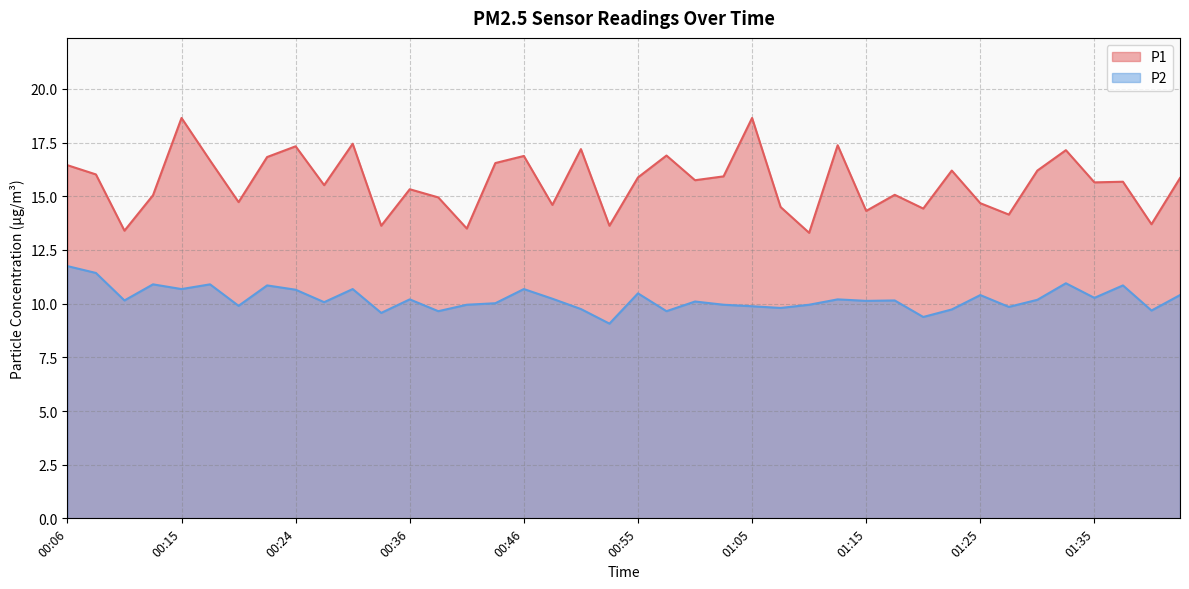

At 00:10, list the series in order from largest to smallest.

P1, P2